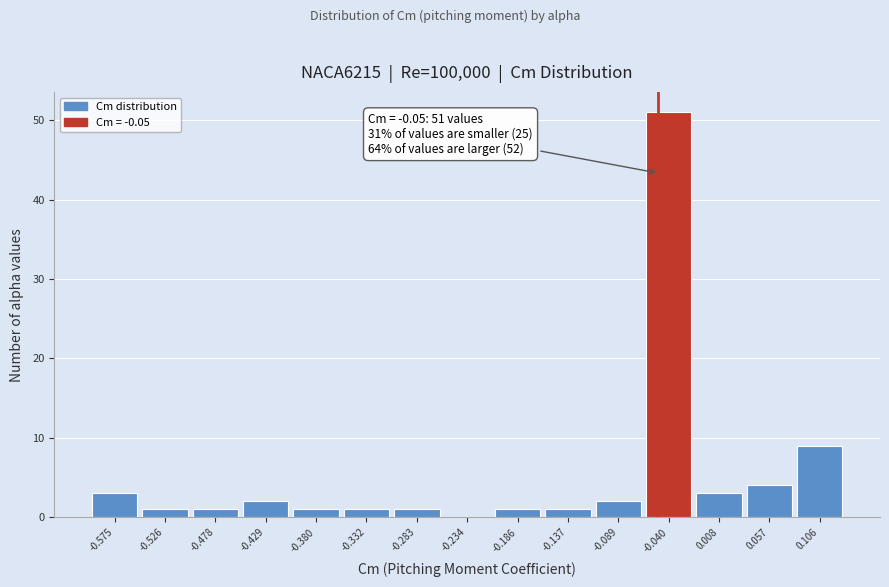

Over which range of the x-axis is the bar tallest?

-0.065 to -0.015